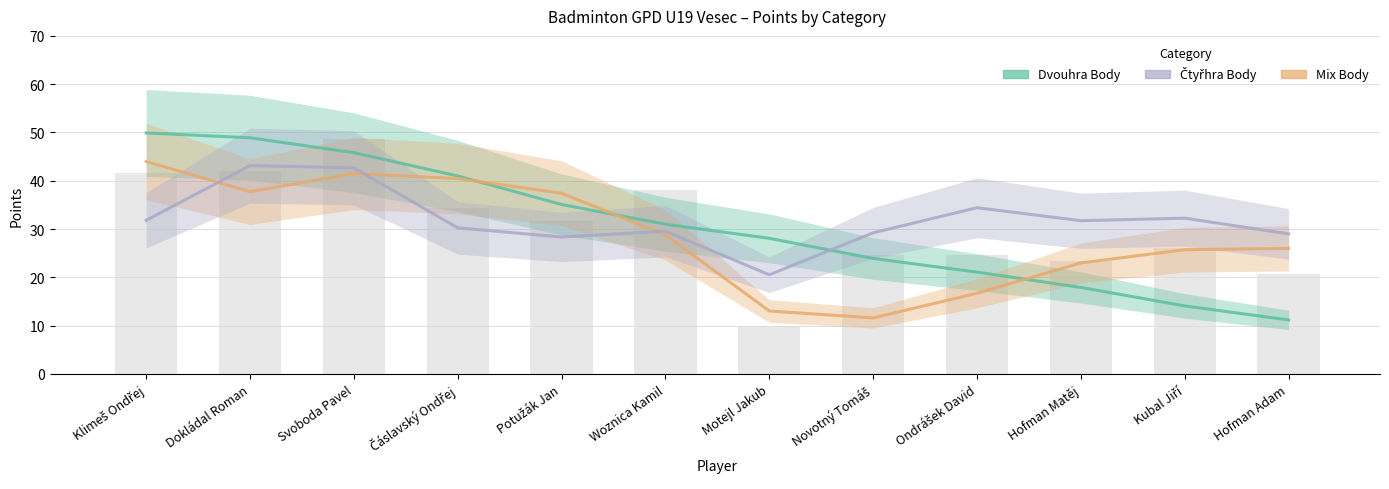

The value of Dvouhra Body at Klimeš Ondřej is 33.6. True or false?

False